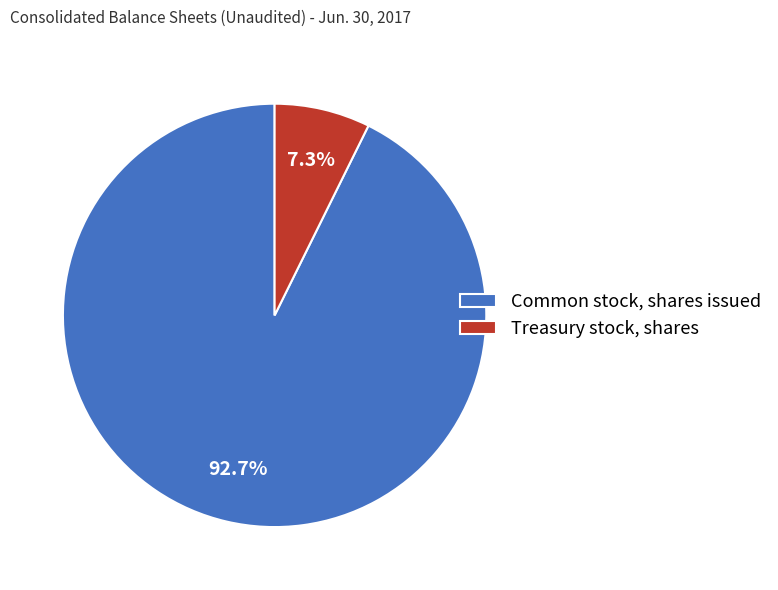

Approximately how many times larger is the value at Common stock, shares issued compared to Treasury stock, shares?

12.7